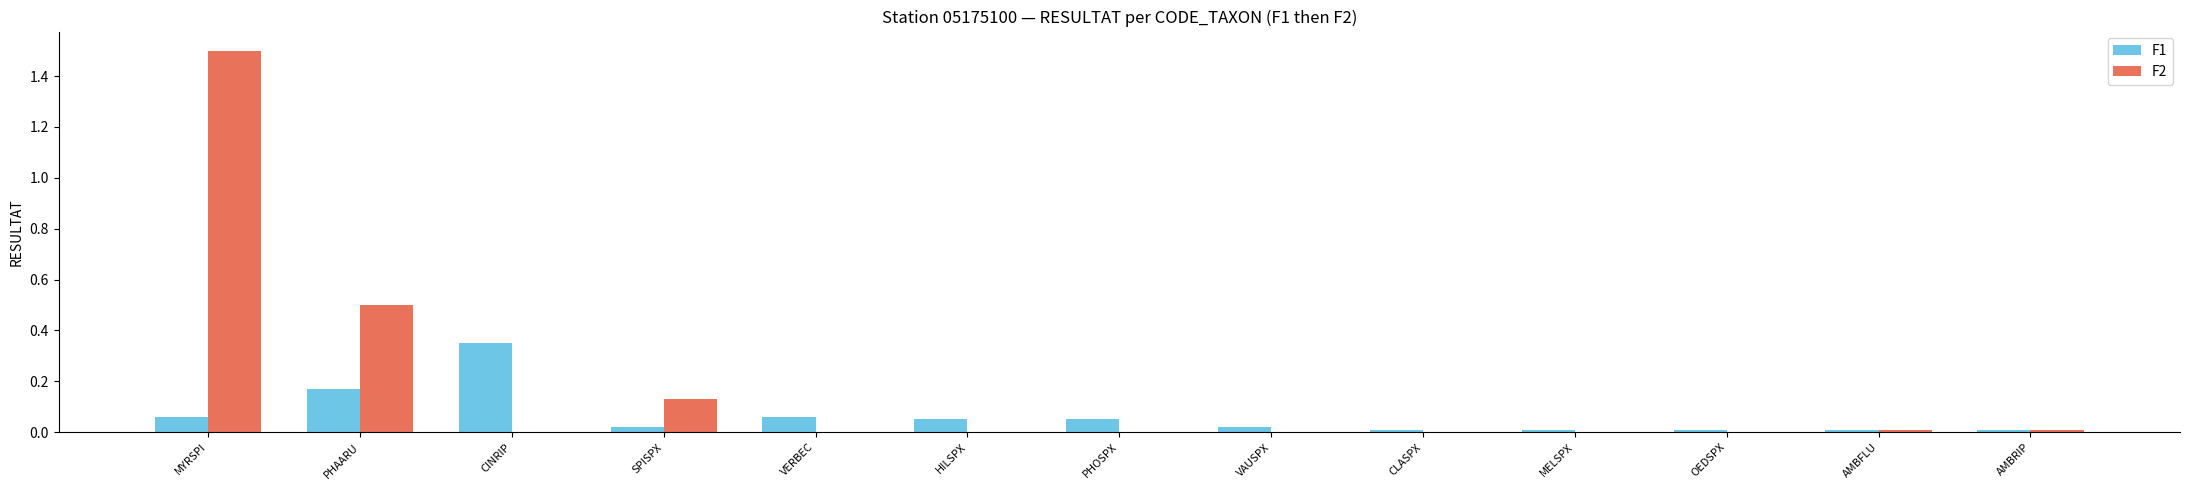

What is the sum of all F1 values?

0.8